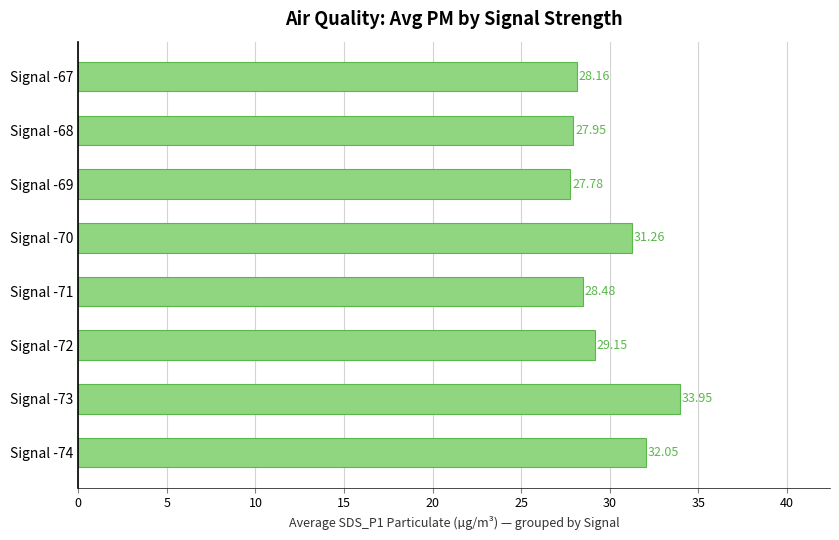

List the labels in order of value, largest first.

Signal -73, Signal -74, Signal -70, Signal -72, Signal -71, Signal -67, Signal -68, Signal -69